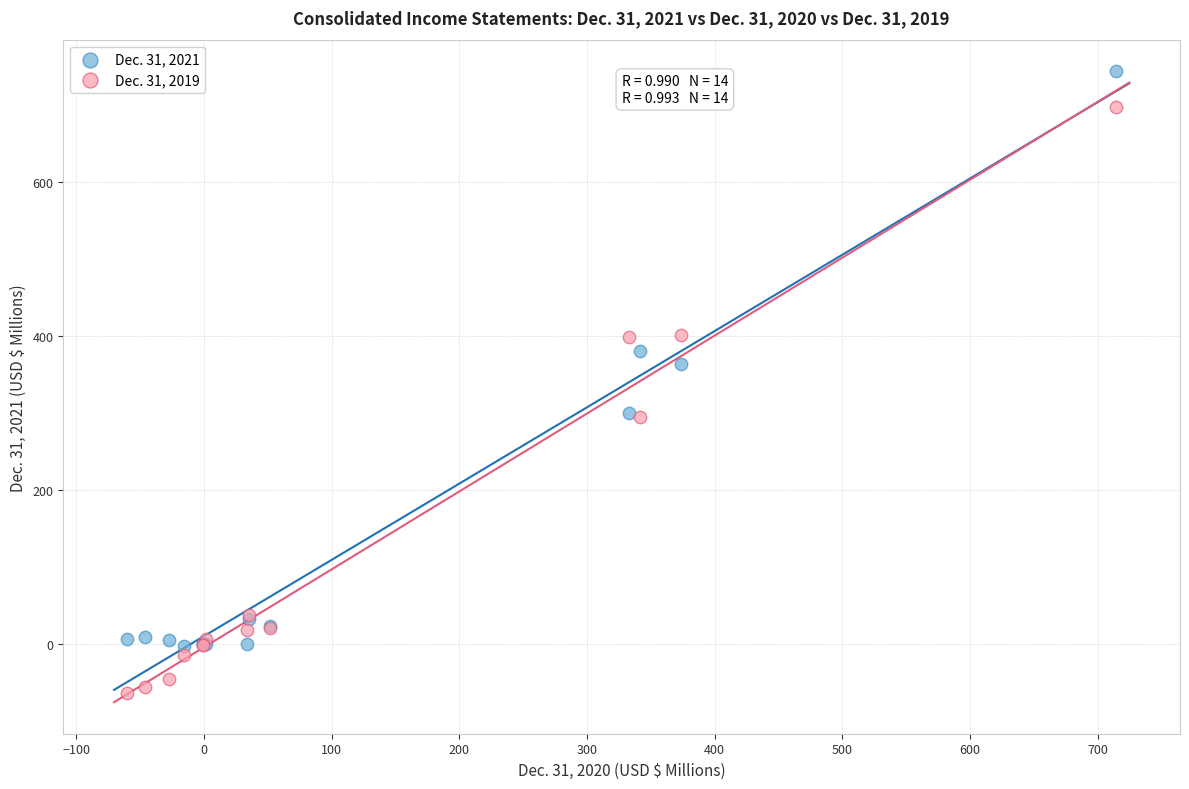

Across all series, what Y value is closest to 340?

364.3